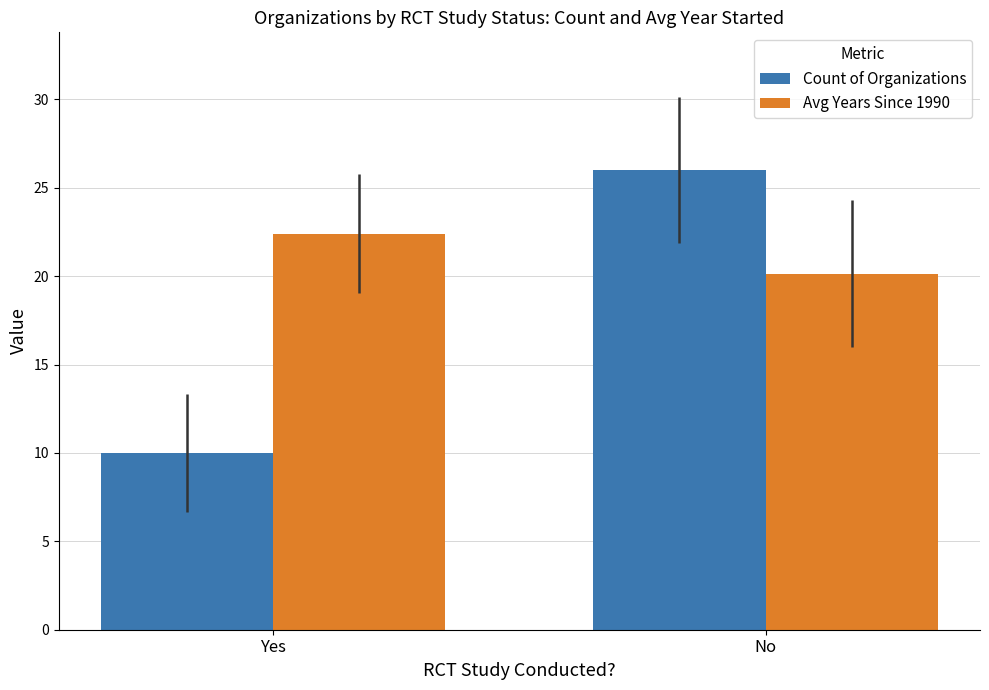

What is the lowest value of the Avg Years Since 1990 series?

20.2